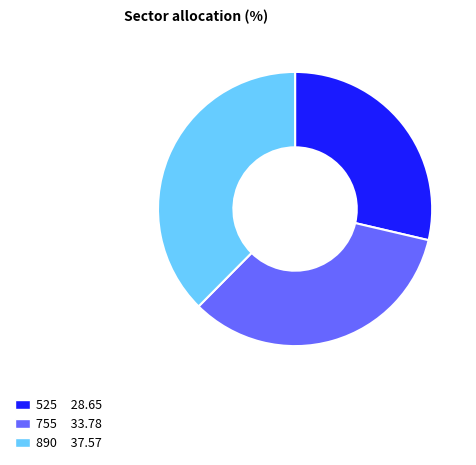

Which has a higher value, 525 or 890?

890